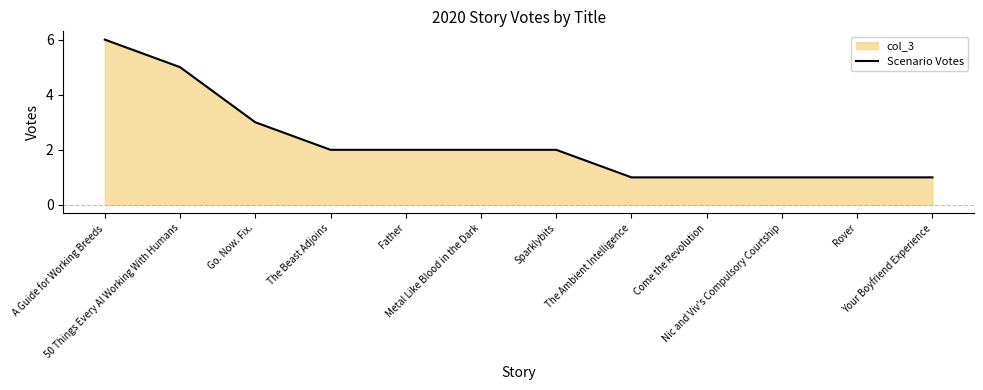

Reading left to right, what are all the values shown in this chart?

A Guide for Working Breeds=6	50 Things Every AI Working With Humans=5	Go. Now. Fix.=3	The Beast Adjoins=2	Father=2	Metal Like Blood in the Dark=2	Sparklybits=2	The Ambient Intelligence=1	Come the Revolution=1	Nic and Viv's Compulsory Courtship=1	Rover=1	Your Boyfriend Experience=1